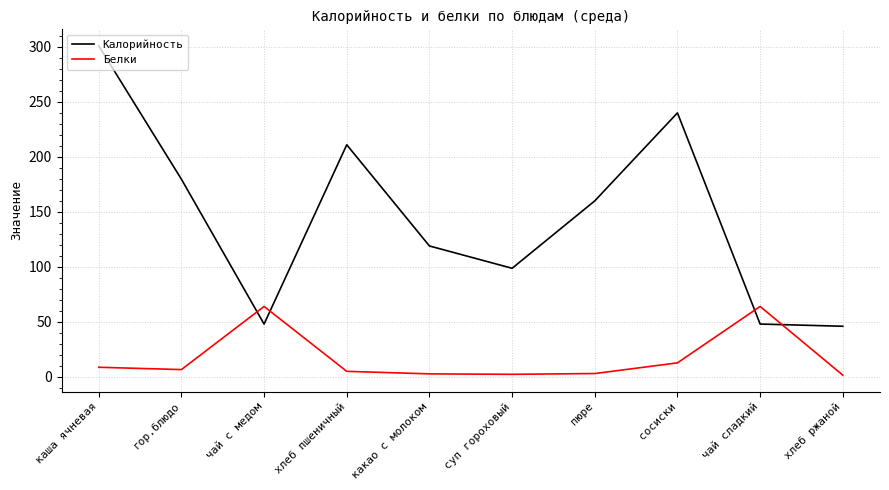

List the series in order of their overall mean, highest first.

Калорийность, Белки